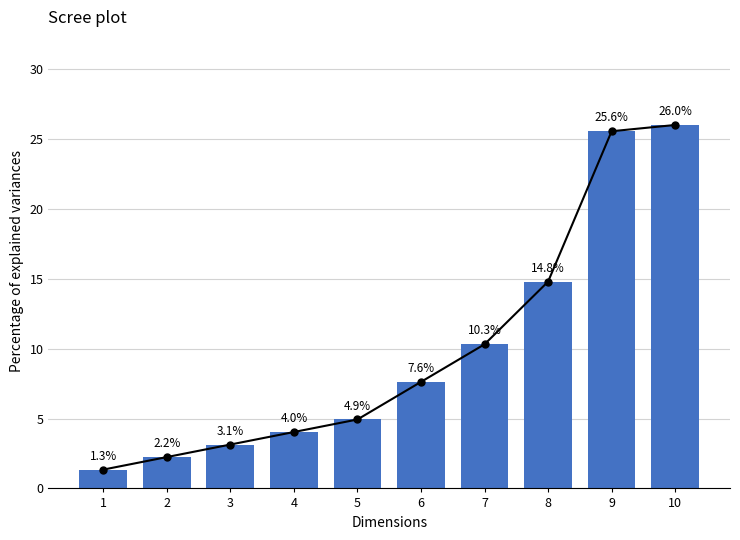

Count the number of categories in the chart.

10